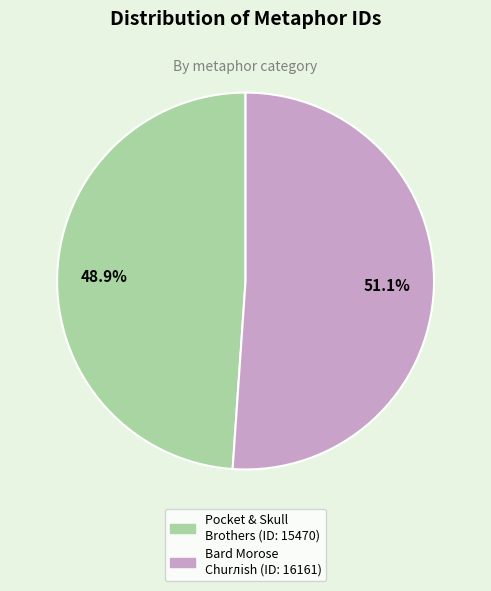

Which has a higher value, Pocket & Skull Brothers (ID: 15470) or Bard Morose Churлish (ID: 16161)?

Bard Morose Churлish (ID: 16161)